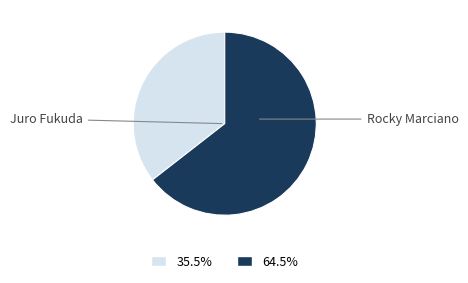

Rank the categories by value from lowest to highest.

Juro Fukuda, Rocky Marciano